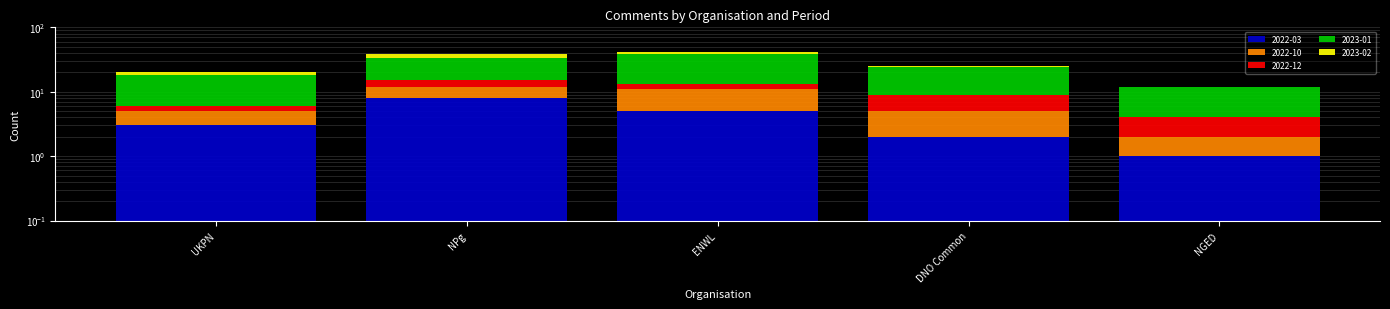

Which series has the largest range (max minus min)?

2023-01